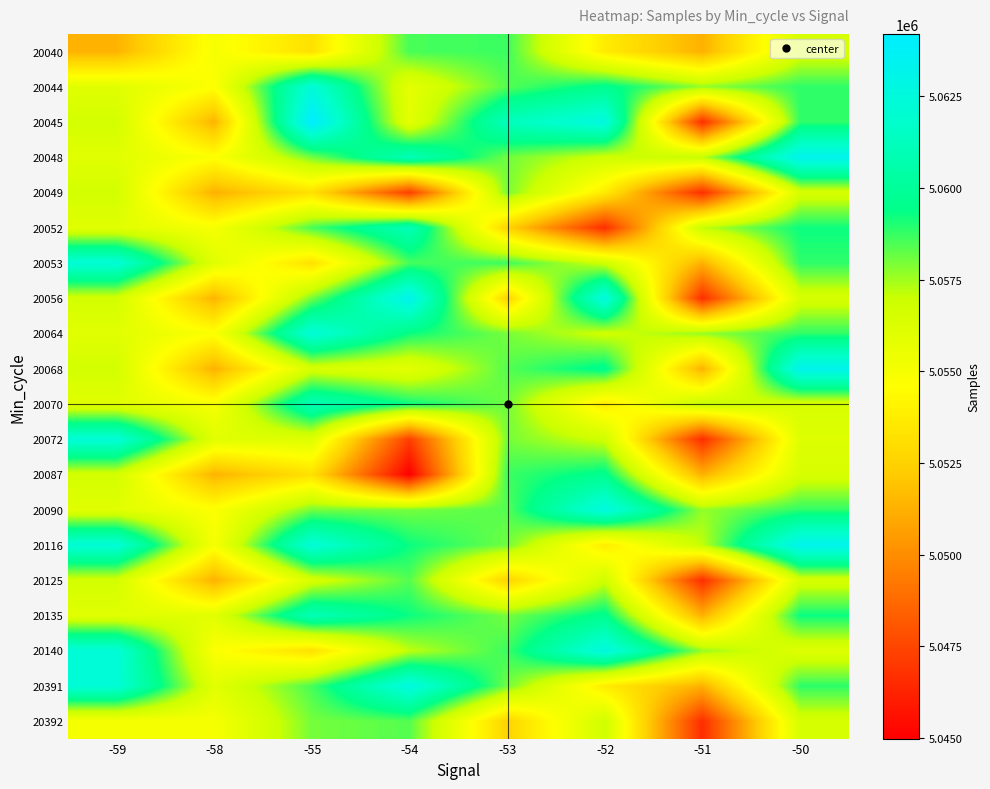

At how many categories does at least one series exceed 5047308?

8